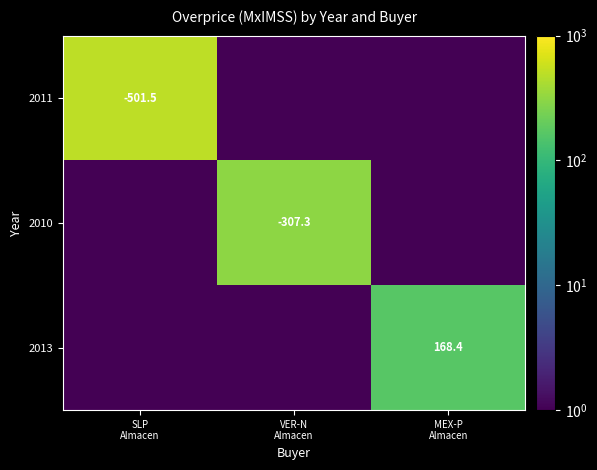

Which category has the highest value in the 2011 series?

SLP Almacen